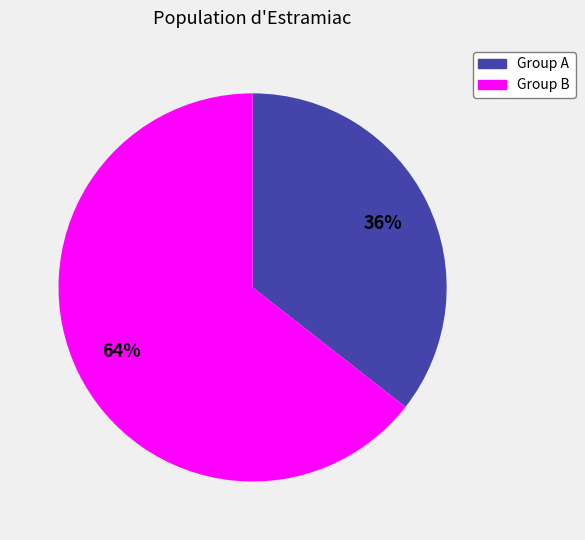

How many segments does this pie chart have?

2